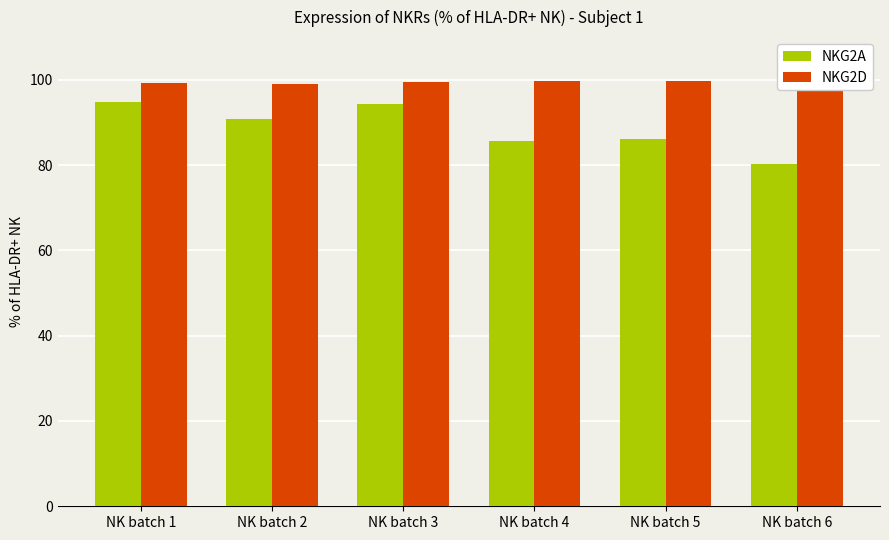

What are all the series names shown in the legend?

NKG2A, NKG2D